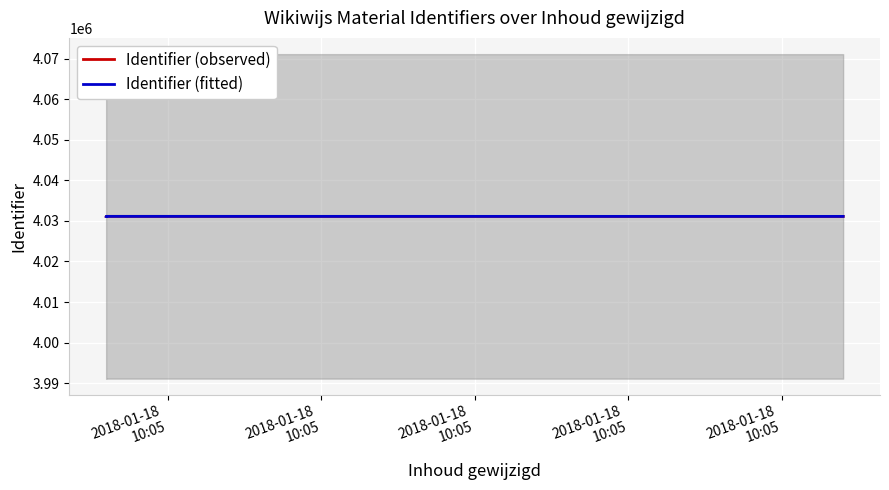

Where does the Identifier (observed) series first go above 4031112?

2018-01-18
10:05